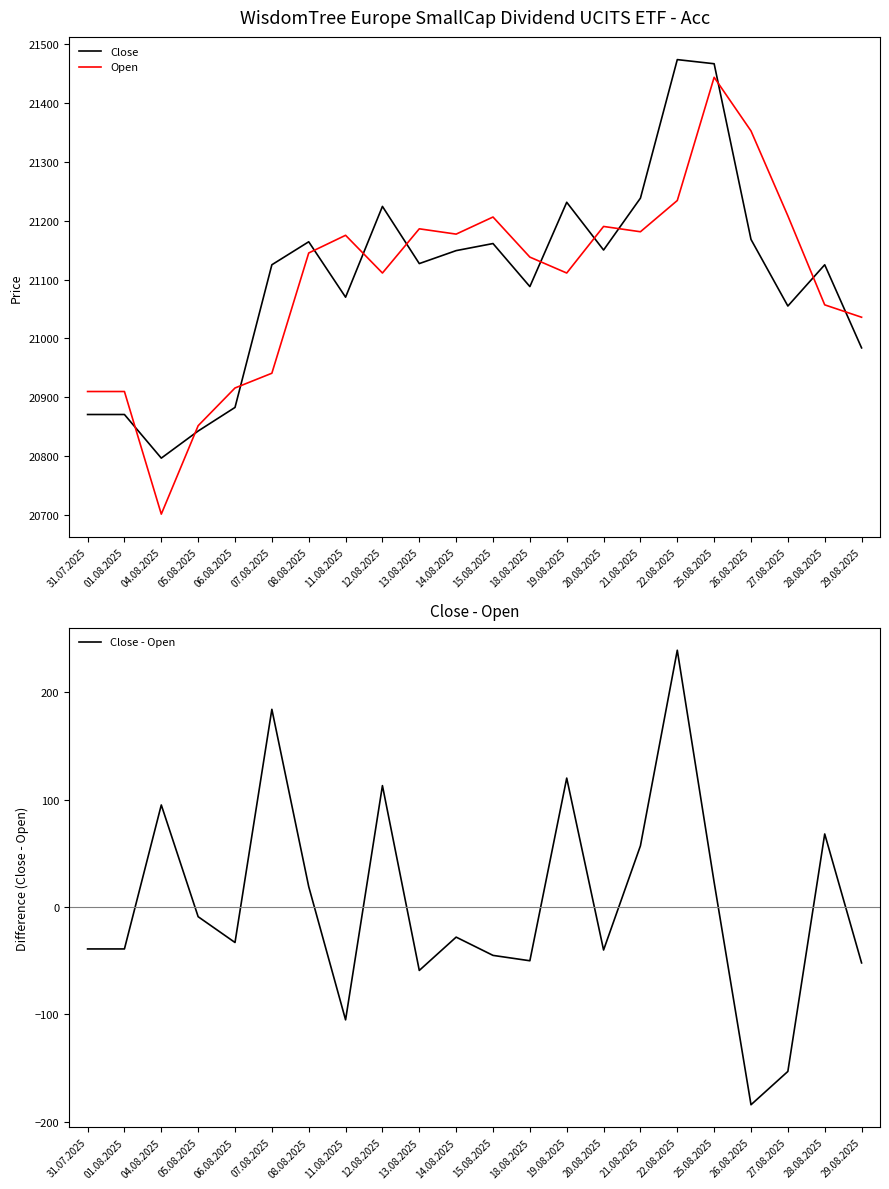

Reading right to left, extract all data points from this chart.

Close: 20984	21125	21055	21168	21466	21473	21238	21150	21231	21088	21161	21149	21127	21224	21070	21164	21125	20883	20843	20797	20871	20871
Open: 21036	21057	21208	21352	21443	21234	21181	21190	21111	21138	21206	21177	21186	21111	21175	21145	20941	20916	20852	20702	20910	20910
Close - Open: -52	68	-153	-184	23	239	57	-40	120	-50	-45	-28	-59	113	-105	19	184	-33	-9	95	-39	-39